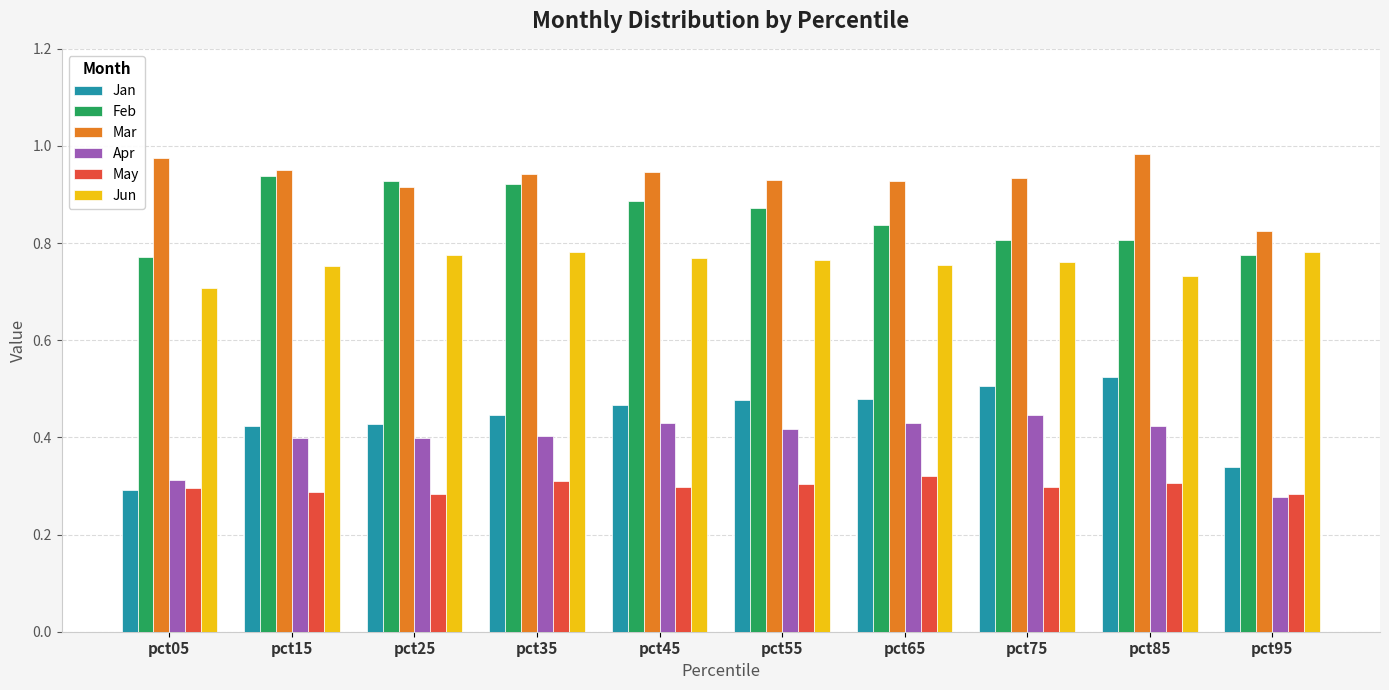

List the series in order of their peak value, highest first.

Mar, Feb, Jun, Jan, Apr, May